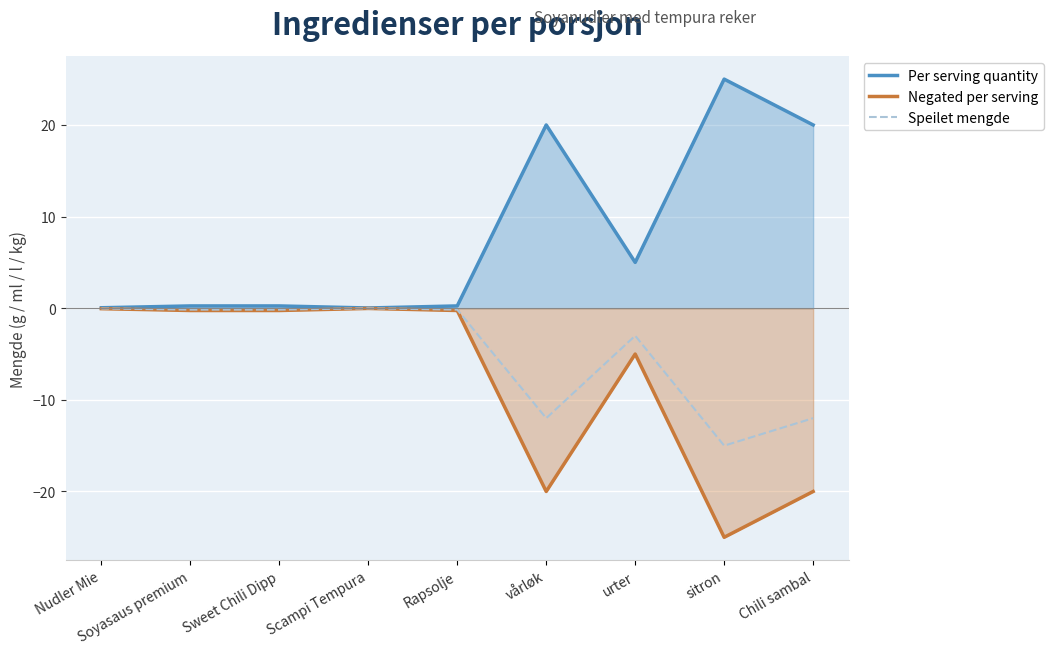

Reading left to right, list all the values displayed in this chart.

Per serving quantity: 0.1	0.2	0.2	0.0	0.2	20.0	5.0	25.0	20.0
Negated per serving: -0.1	-0.2	-0.2	-0.0	-0.2	-20.0	-5.0	-25.0	-20.0
Speilet mengde: -0.0	-0.1	-0.1	-0.0	-0.1	-12.0	-3.0	-15.0	-12.0